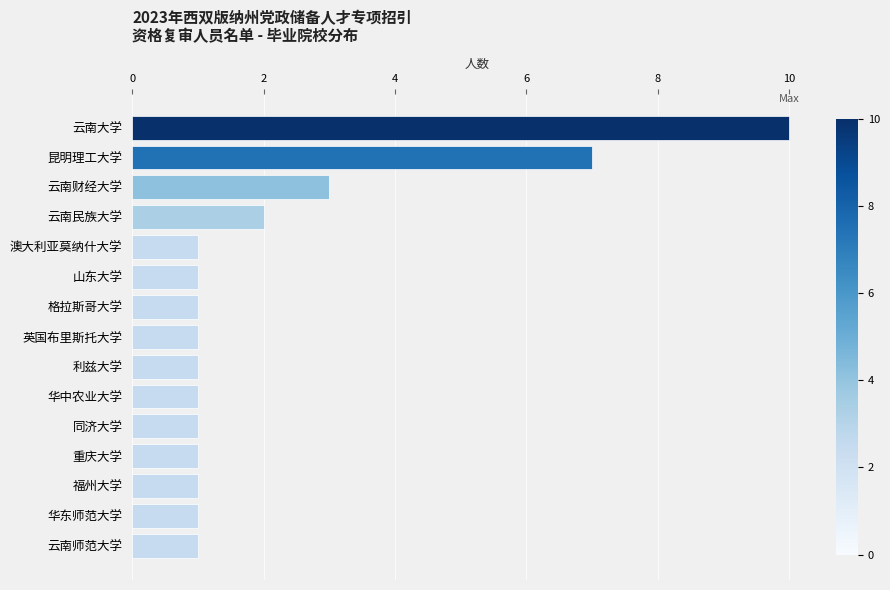

Reading top to bottom, extract all data points from this chart.

云南大学=10	昆明理工大学=7	云南财经大学=3	云南民族大学=2	澳大利亚莫纳什大学=1	山东大学=1	格拉斯哥大学=1	英国布里斯托大学=1	利兹大学=1	华中农业大学=1	同济大学=1	重庆大学=1	福州大学=1	华东师范大学=1	云南师范大学=1